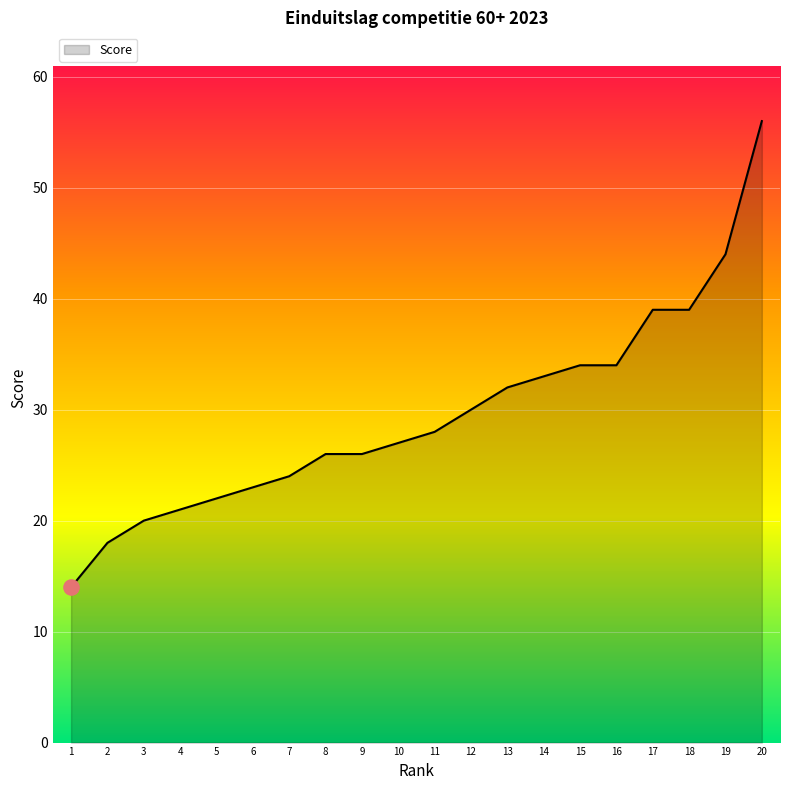

Between 6 and 19, which is larger?

19